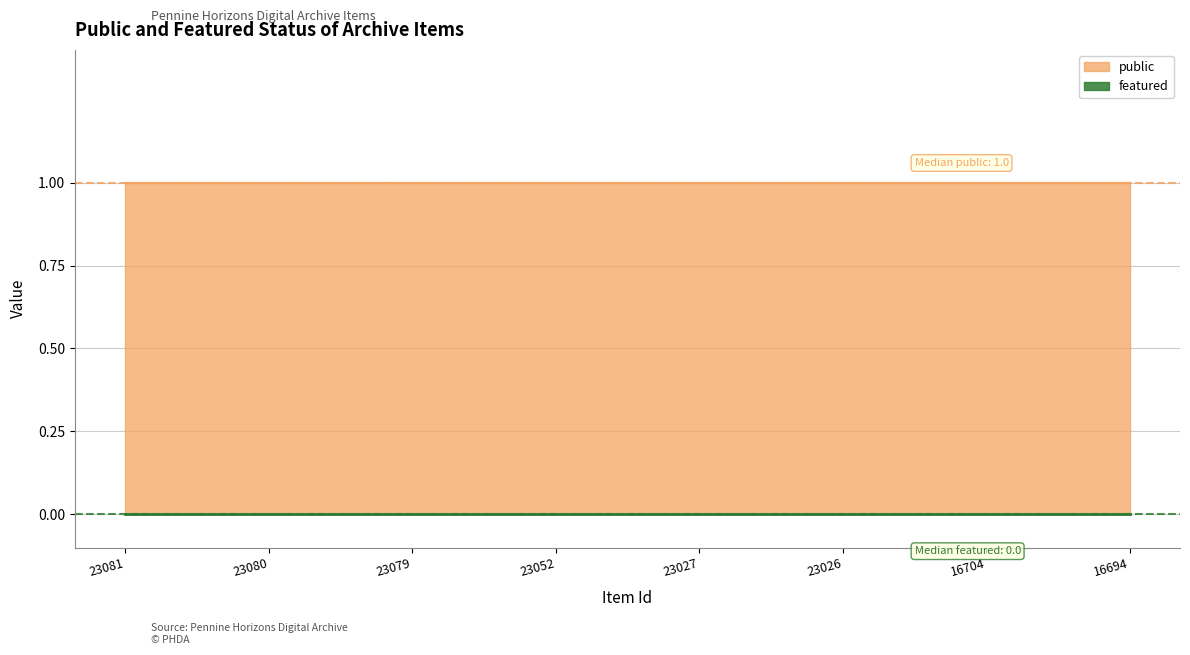

Which has a higher value, 23081 or 23052?

23081